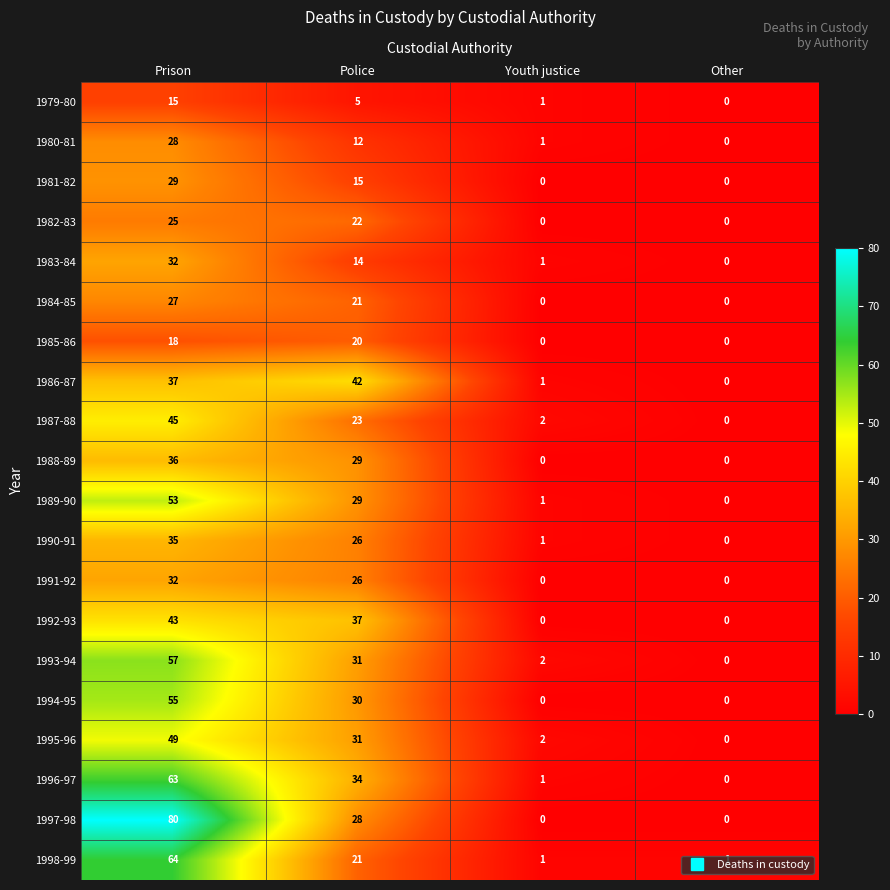

List the labels in order of 1986-87 value, smallest first.

Other, Youth justice, Prison, Police